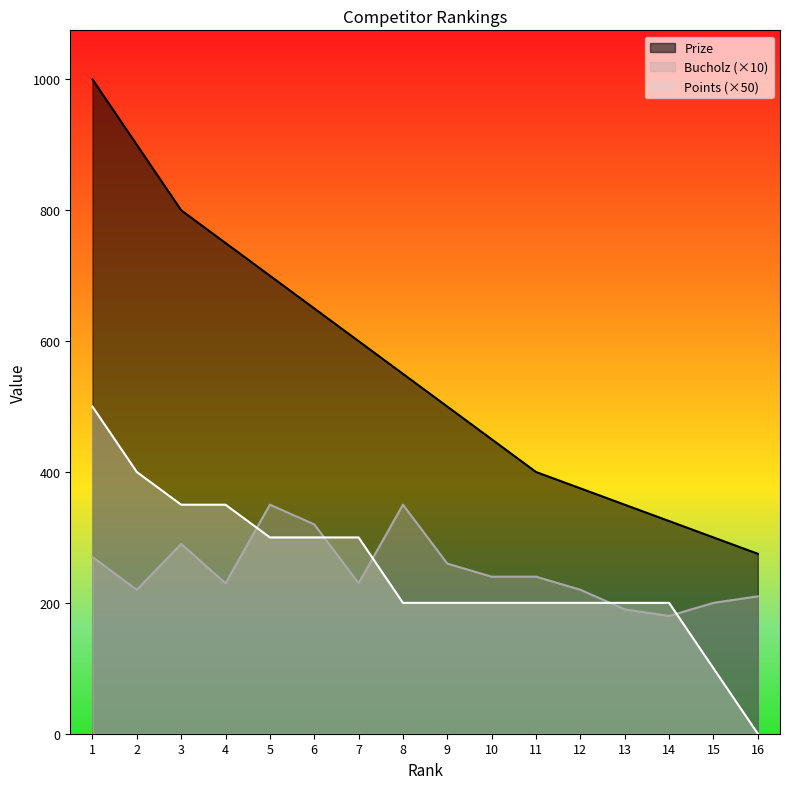

True or false: Prize has more than 0 interior local peaks.

False